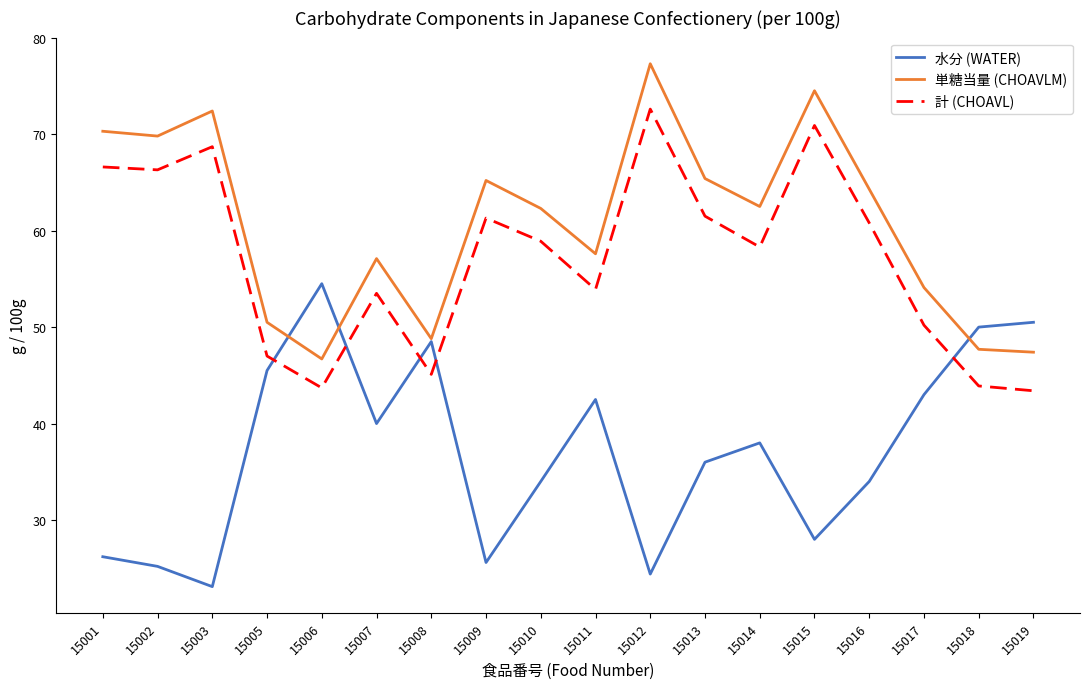

The 計 (CHOAVL) series shows 66.3 at 15002. True or false?

True